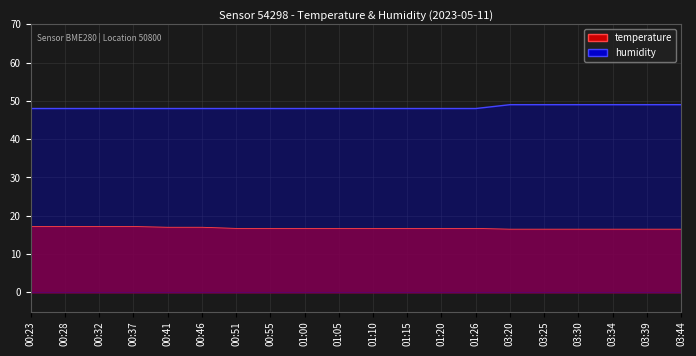

Between 00:37 and 01:26, which series saw the biggest shift?

temperature